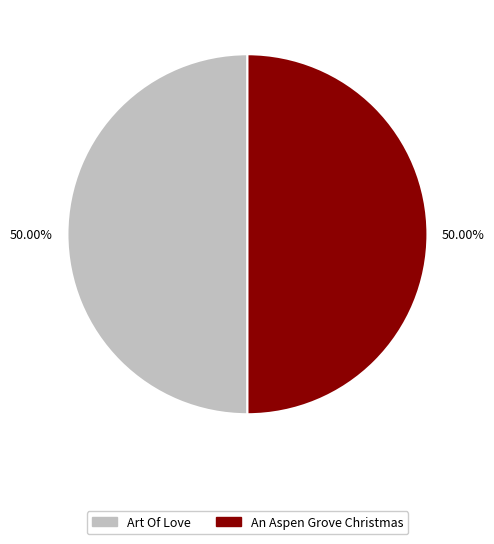

What is the ratio of the value at An Aspen Grove Christmas to the value at Art Of Love?

1.0